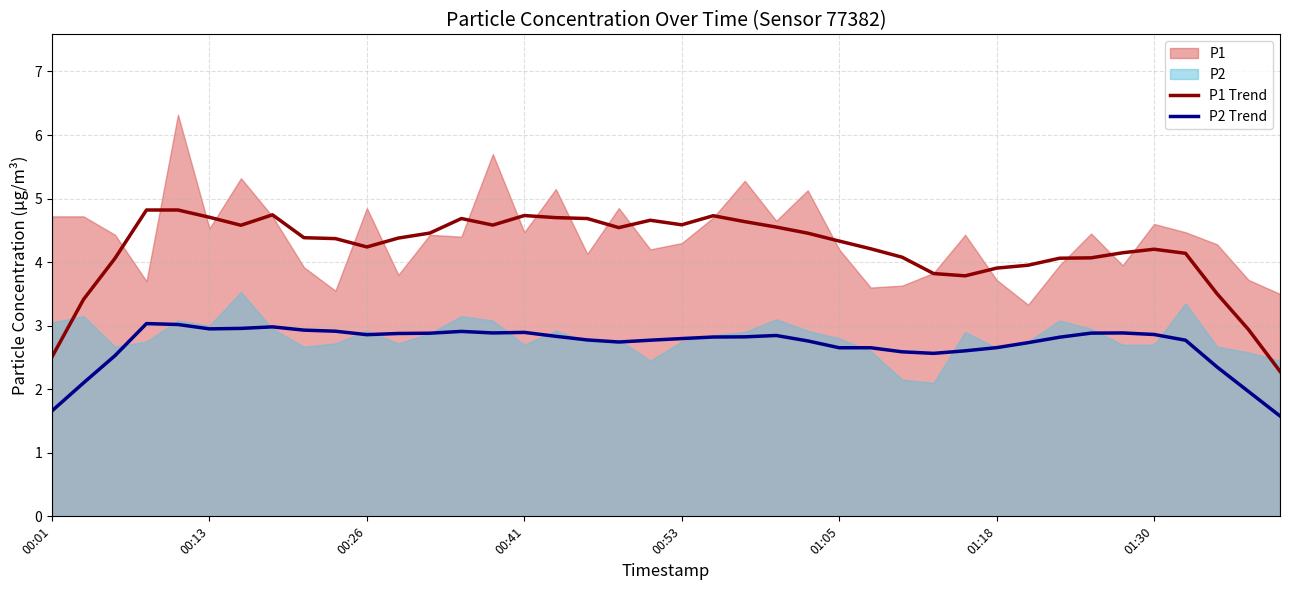

What is the average value of the P1 Trend series?

4.2